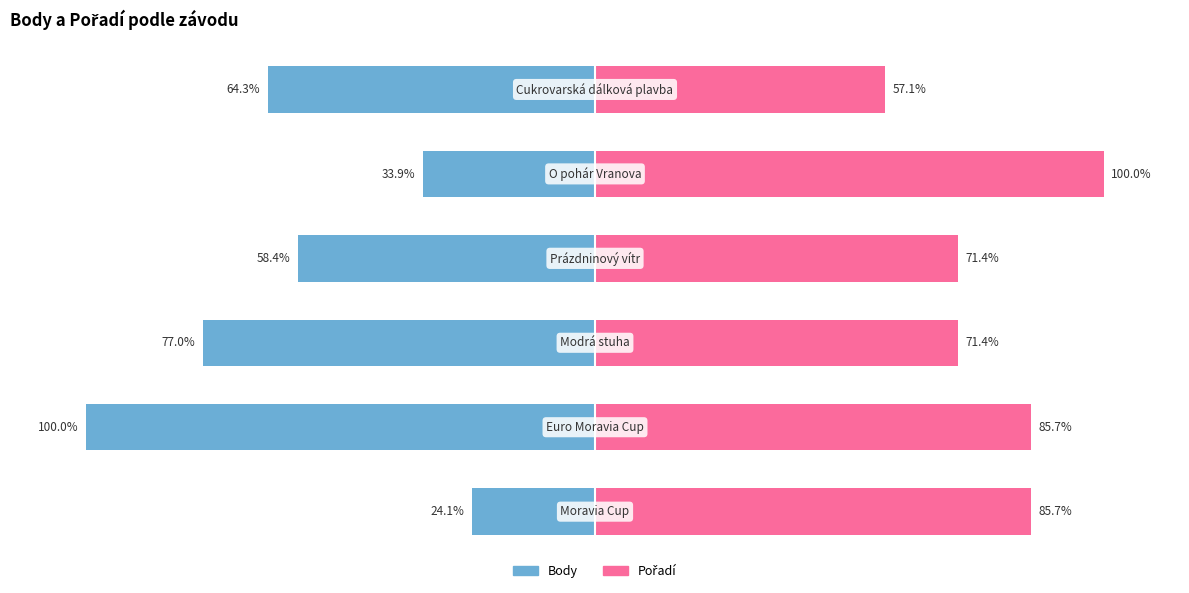

Which series has the largest total across all categories?

Pořadí